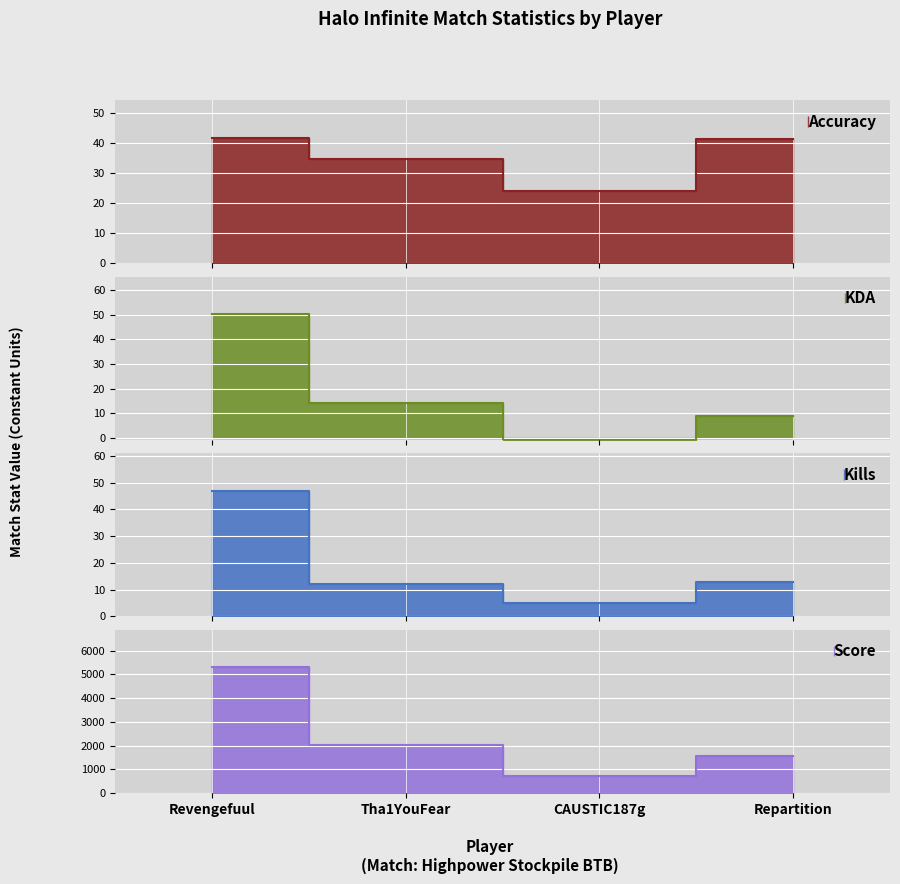

What is the label of the 2nd point from the left?

Tha1YouFear